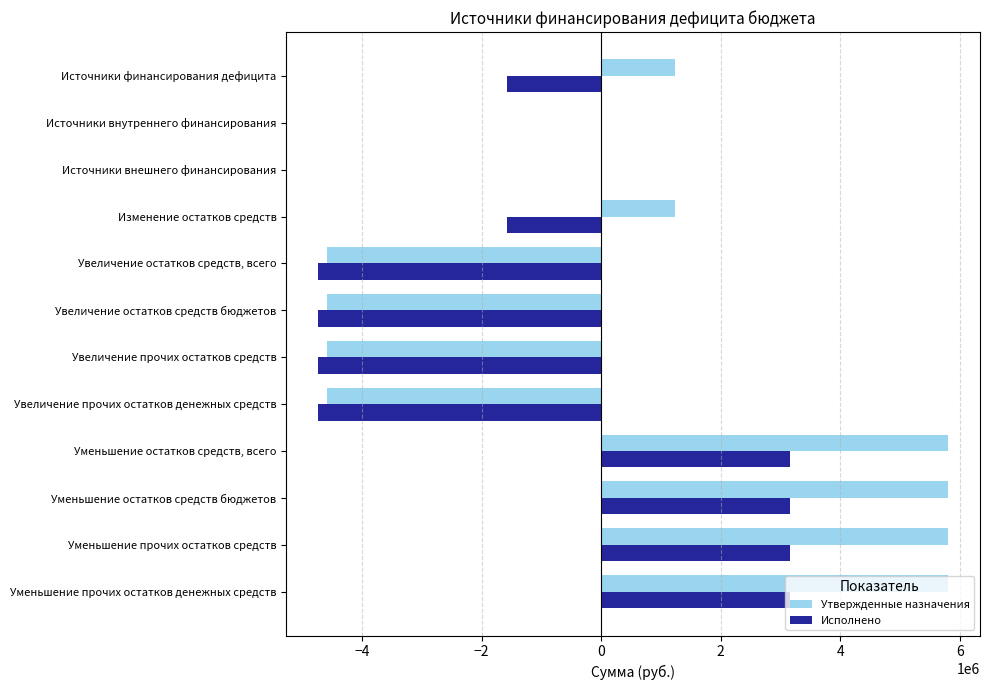

Which series has the largest total across all categories?

Утвержденные назначения